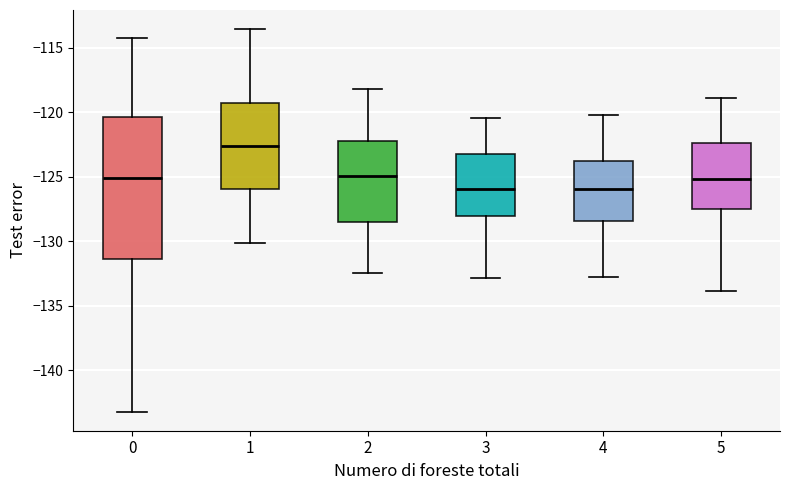

Reading left to right, read every box against the y-axis: the position of its median line, the range the box covers, and the ends of its whiskers. The values are not printed on the chart, so give them approximately, as read against the axis.

0: median -125.0, box -131.5 to -120.5, whiskers -143.0 to -114.0
1: median -122.5, box -126.0 to -119.5, whiskers -130.0 to -113.5
2: median -125.0, box -128.5 to -122.5, whiskers -132.5 to -118.0
3: median -126.0, box -128.0 to -123.5, whiskers -133.0 to -120.5
4: median -126.0, box -128.5 to -124.0, whiskers -133.0 to -120.0
5: median -125.0, box -127.5 to -122.5, whiskers -134.0 to -119.0